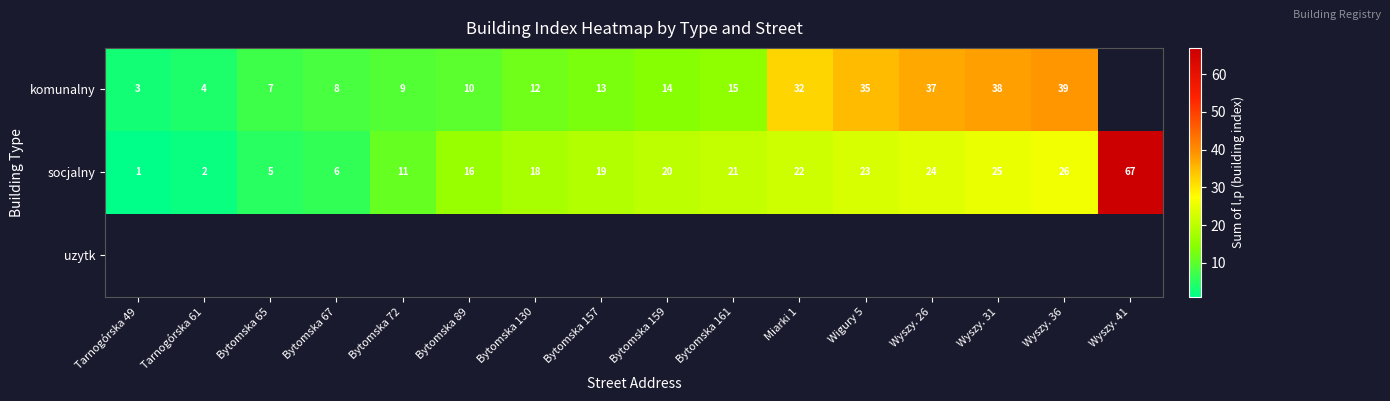

What is the maximum value shown in the chart?

67.0